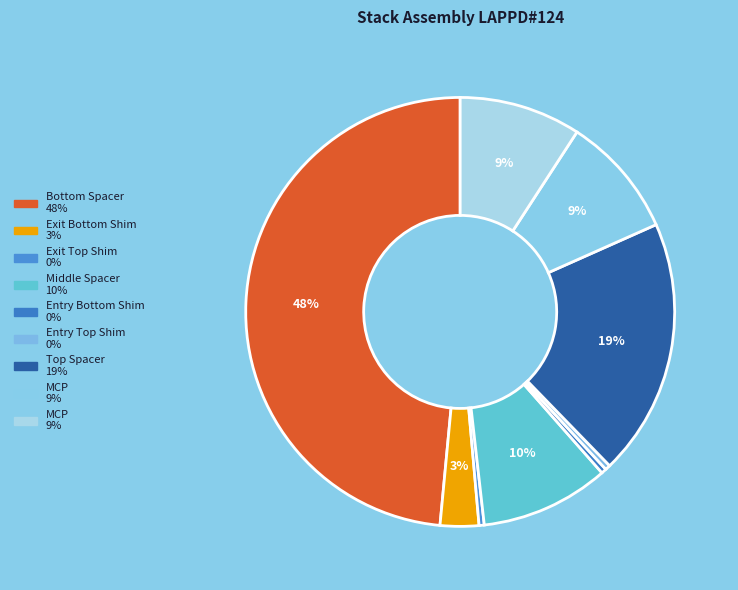

Rank the categories by value from highest to lowest.

Bottom Spacer, Top Spacer, Middle Spacer, MCP, MCP, Exit Bottom Shim, Exit Top Shim, Entry Bottom Shim, Entry Top Shim